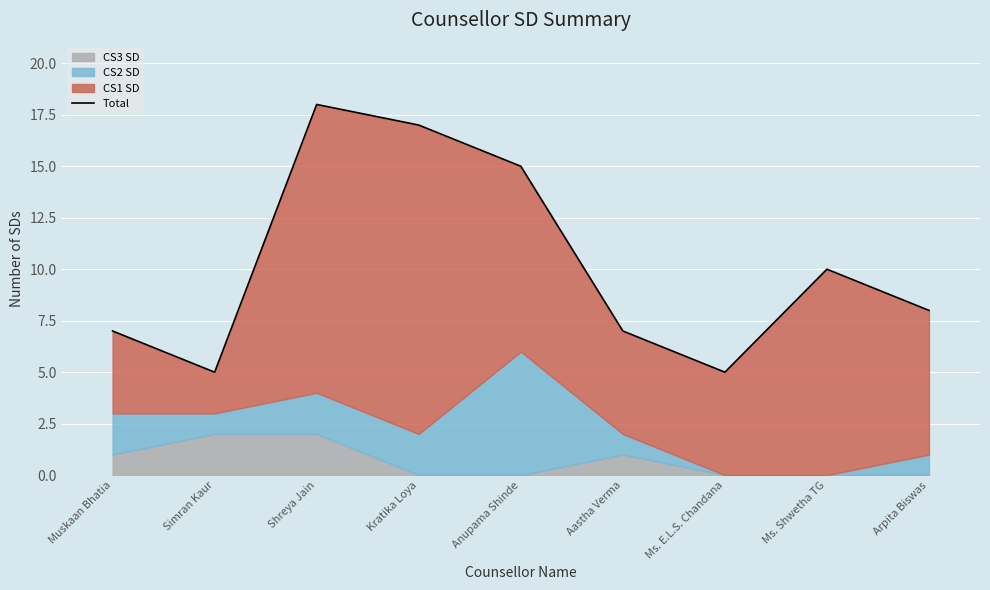

Is it true that the value at Aastha Verma is 7?

True